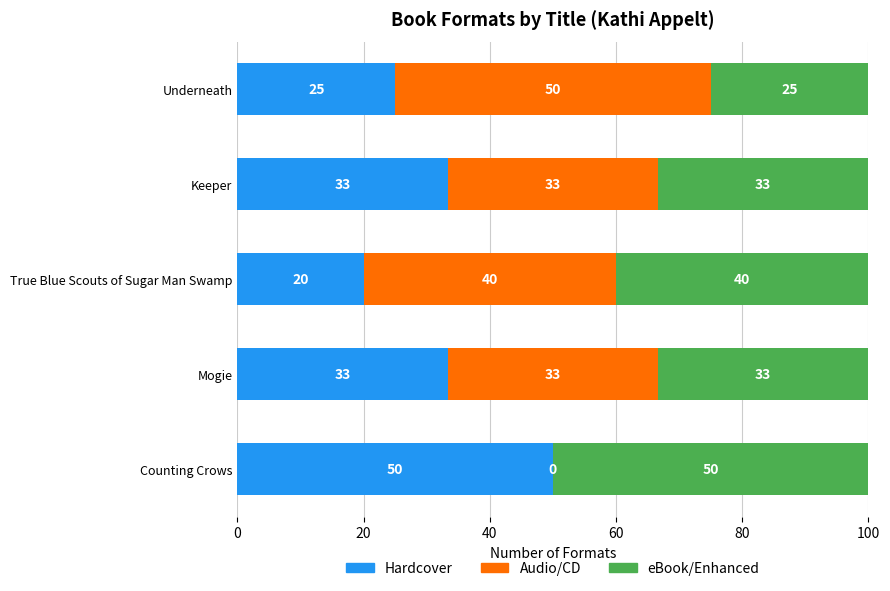

The value of Hardcover at Underneath is 43.5. True or false?

False